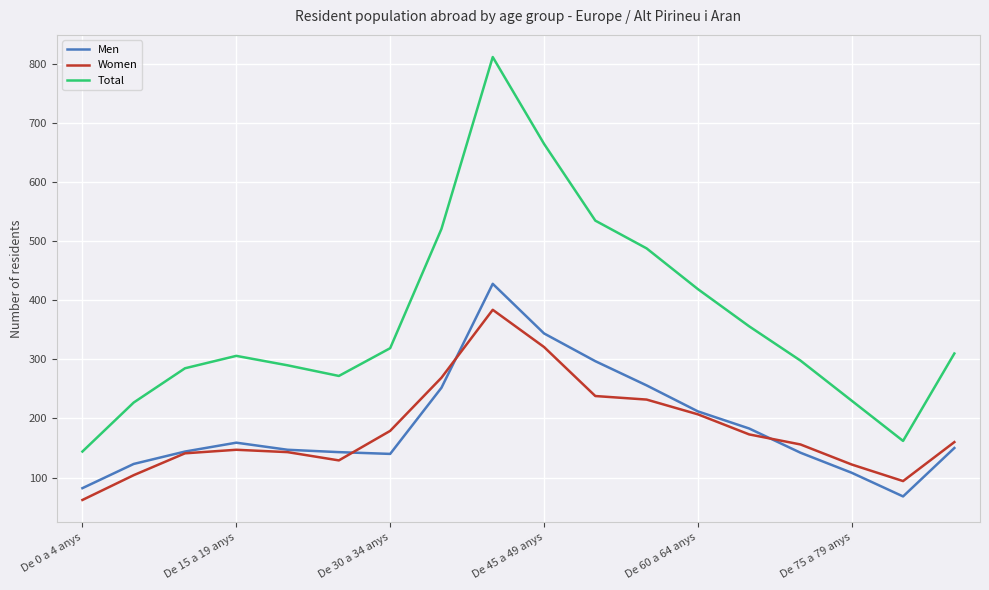

True or false: Women and Total intersect in this chart.

False